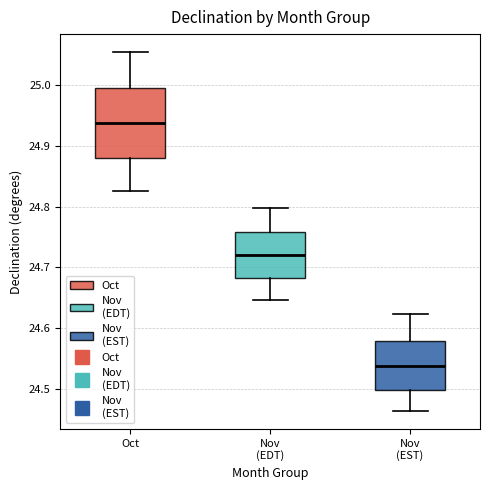

Which box has the lowest median line?

Nov (EST)